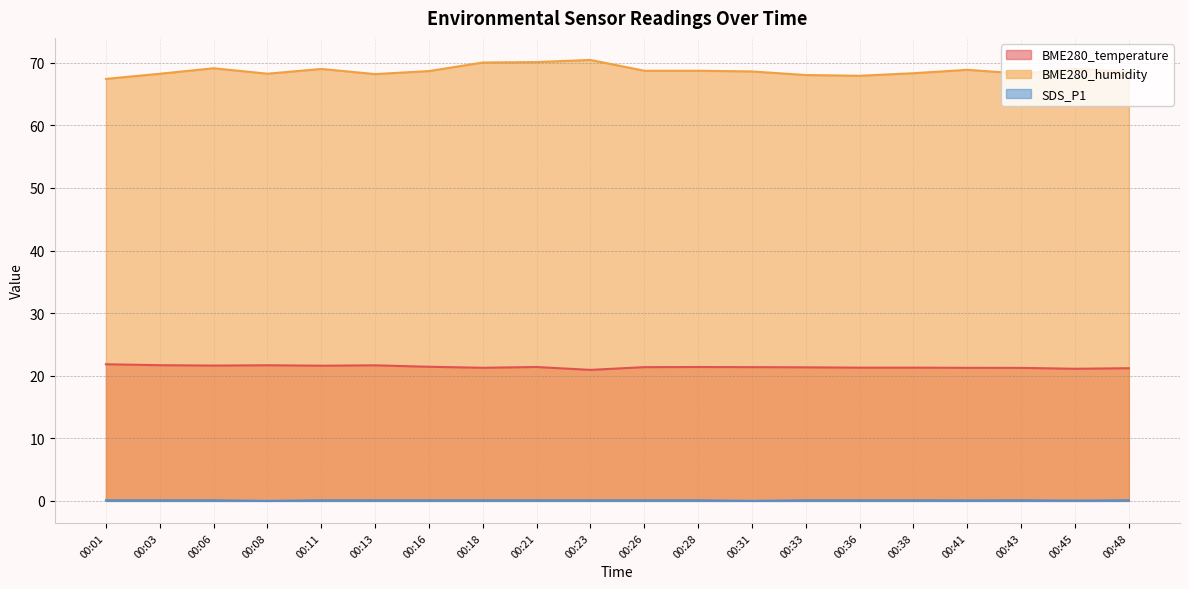

How many interior local valleys does the BME280_temperature series have?

5